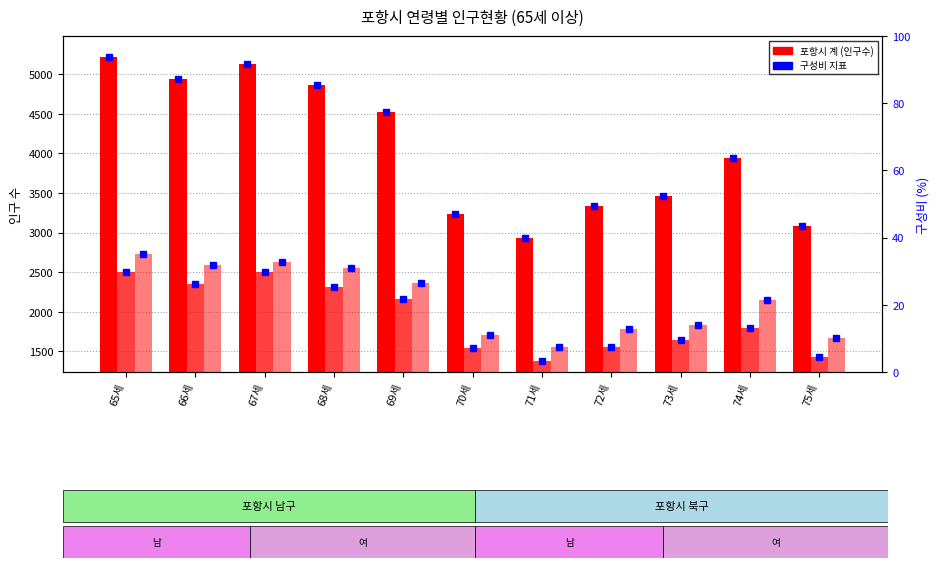

What position from the left is 75세?

11